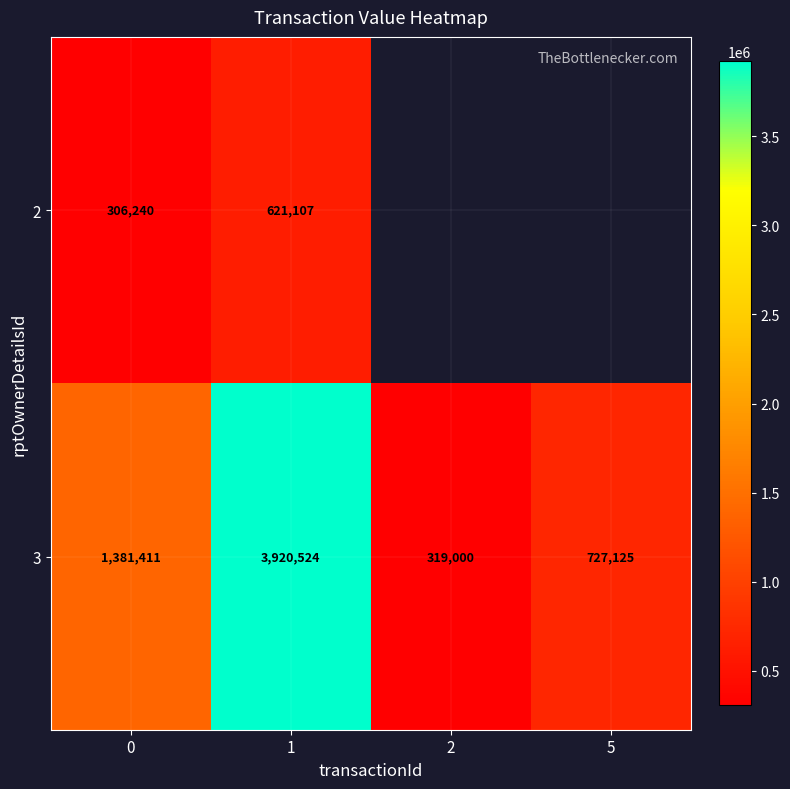

Rank the categories by 3 value from highest to lowest.

1, 0, 5, 2